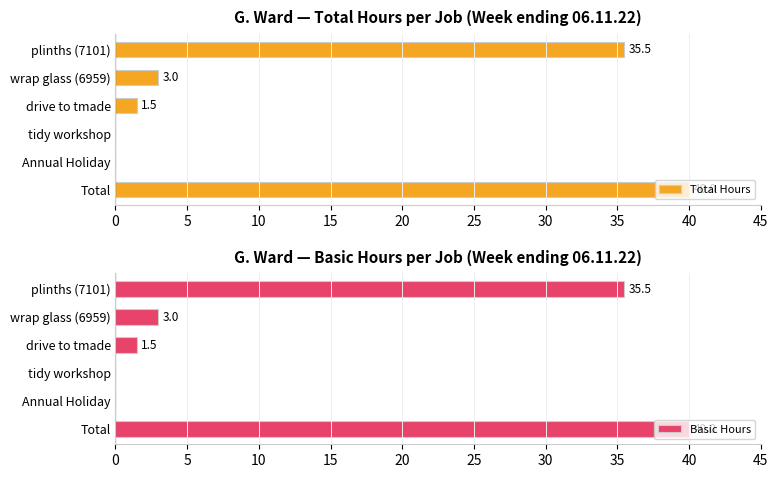

How many values in the Total Hours series exceed 3?

2